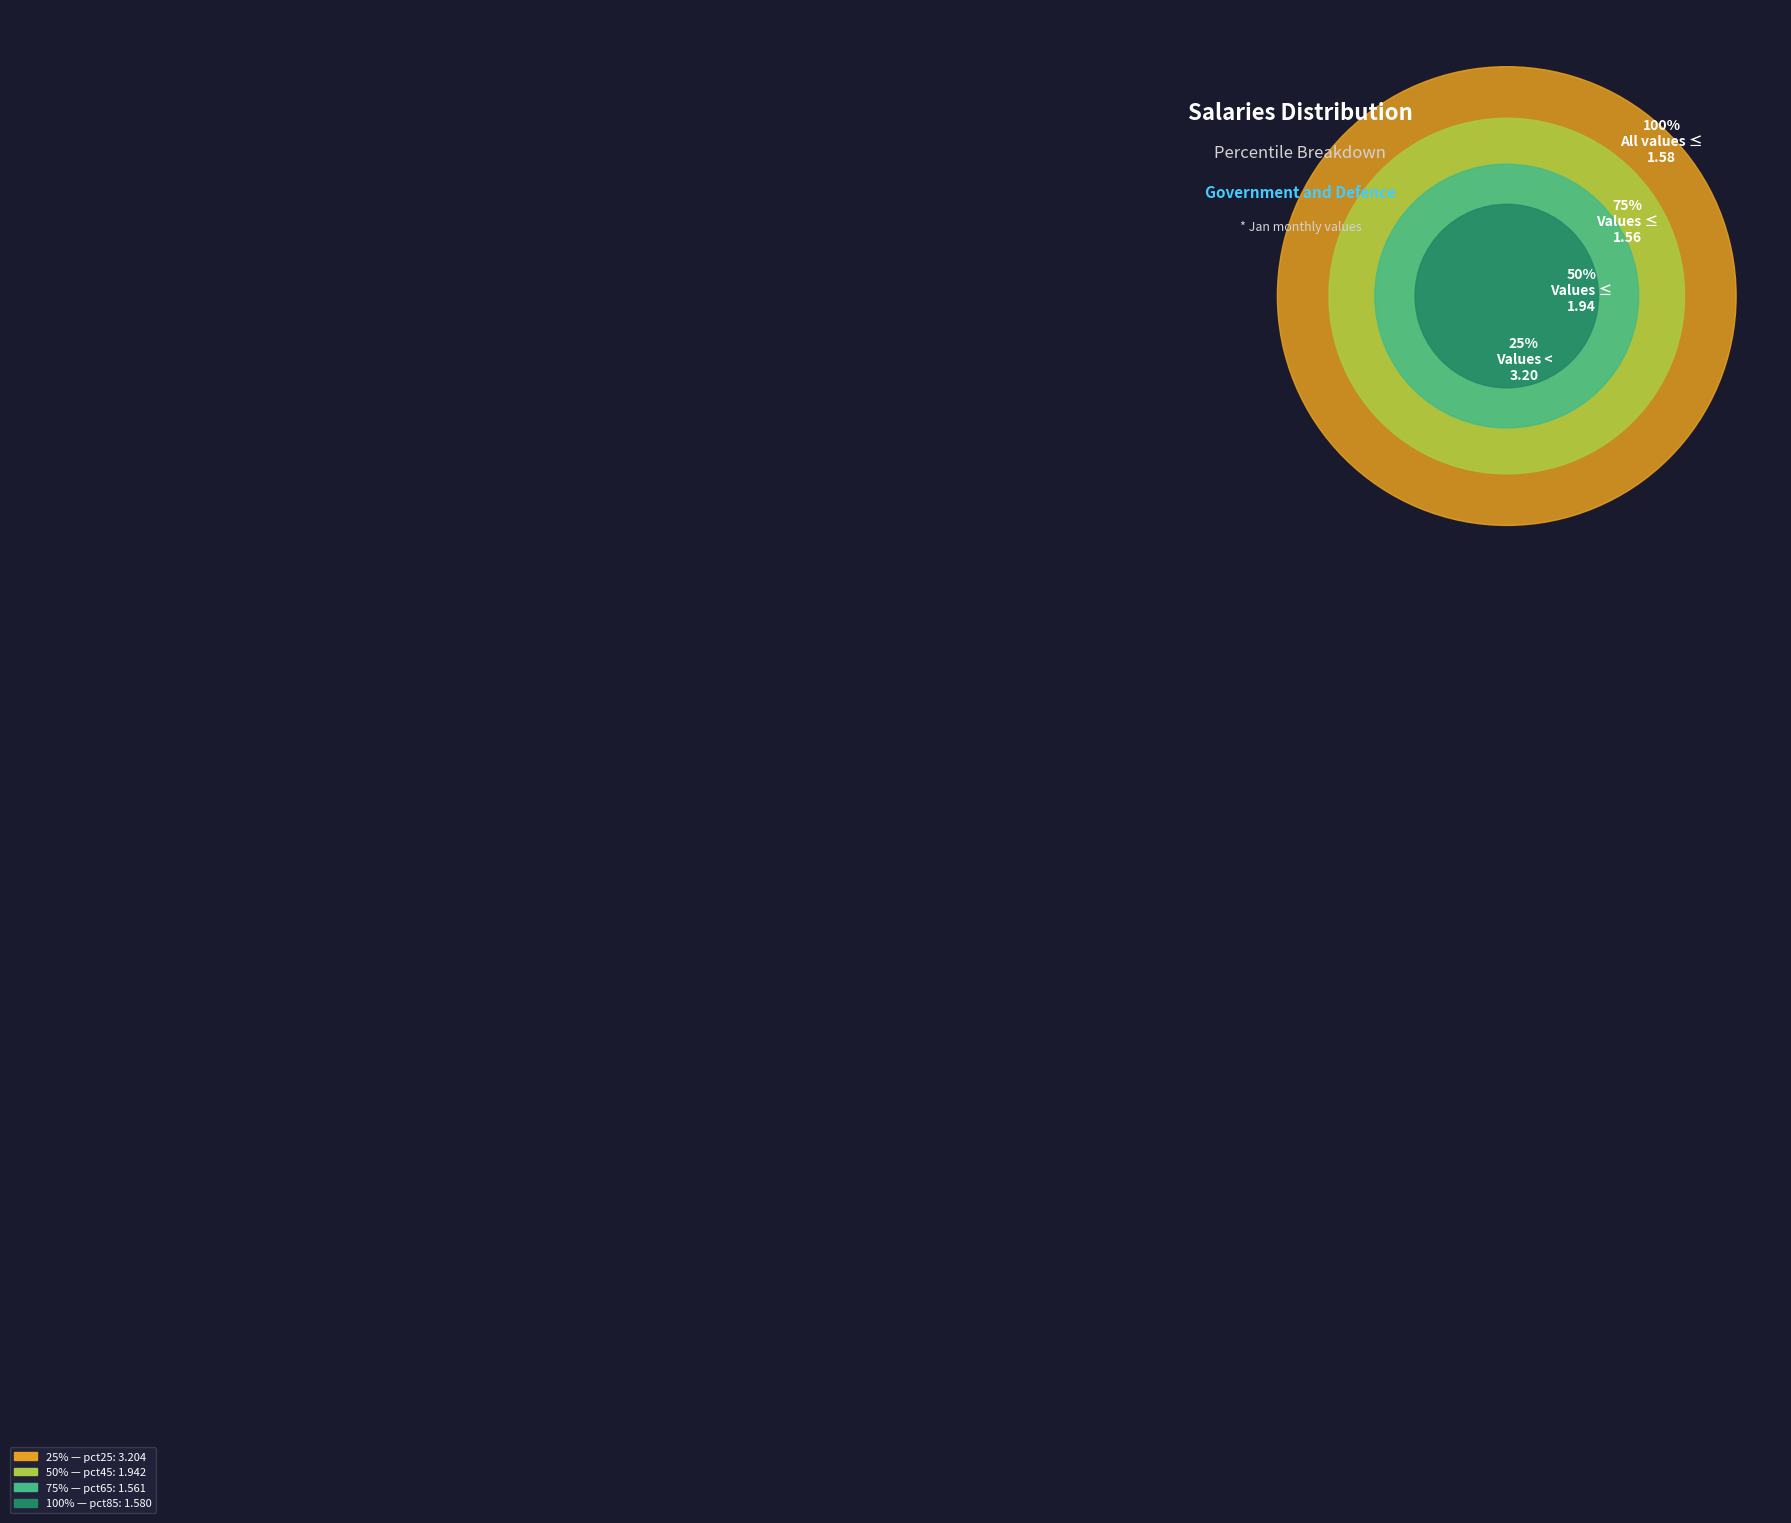

Does pct85 account for over 50% of the chart?

No